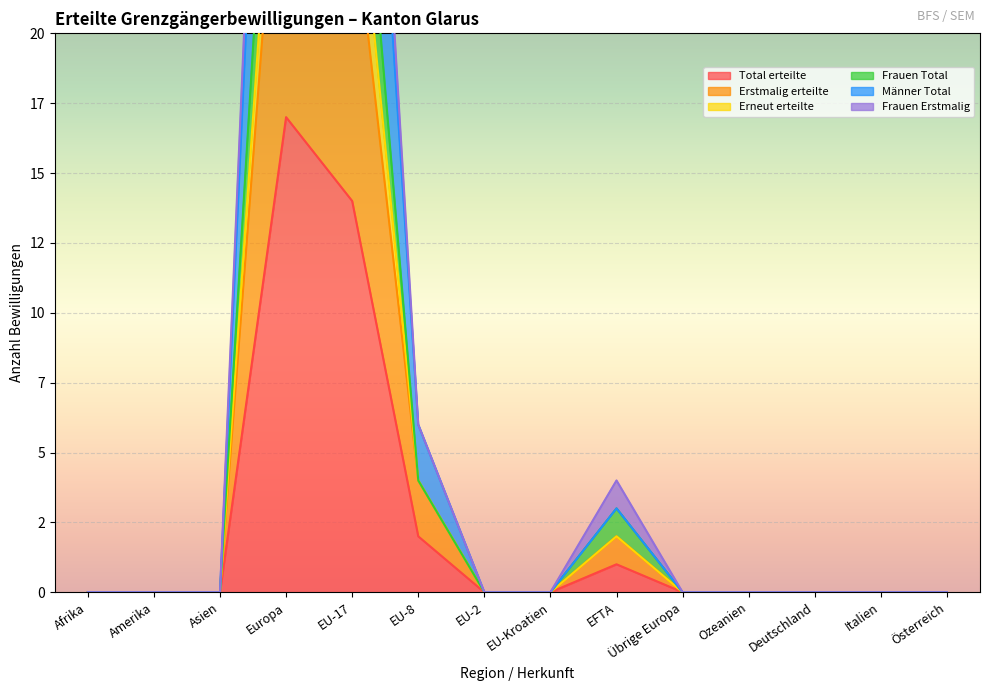

True or false: Erstmalig erteilte and Frauen Erstmalig intersect in this chart.

False